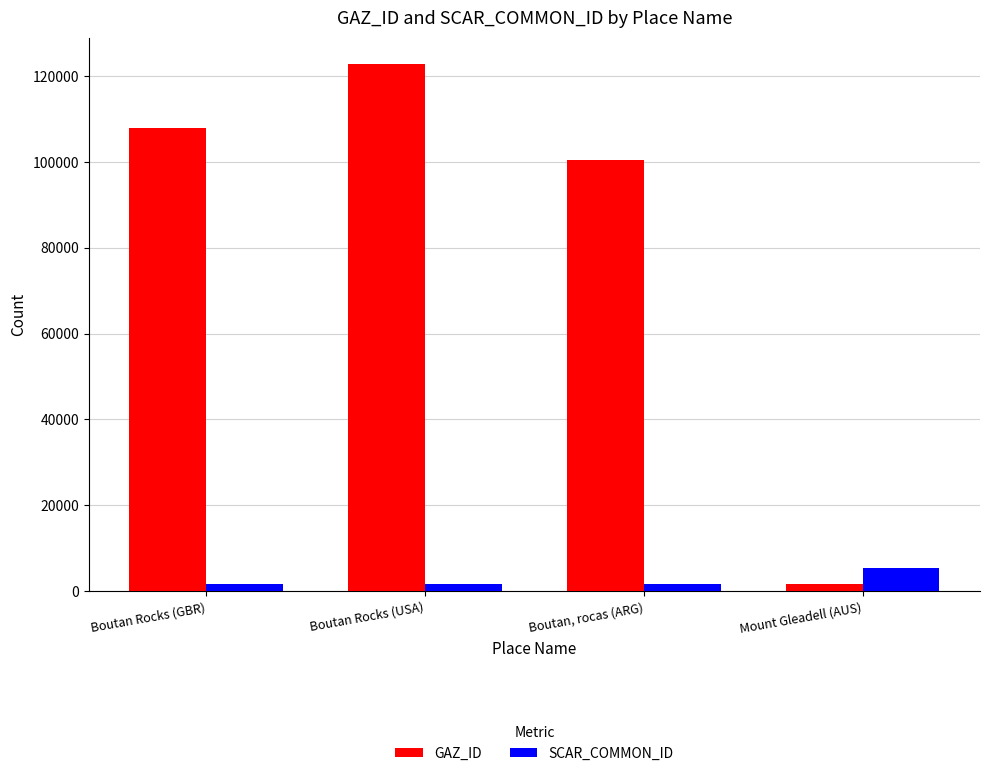

What is the value of the GAZ_ID bar at the 2nd from the left?

122784